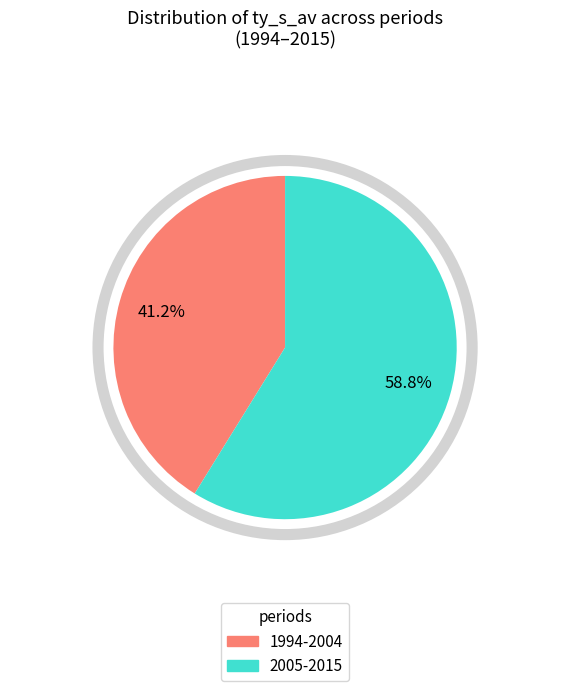

How many slices are in this pie chart?

2